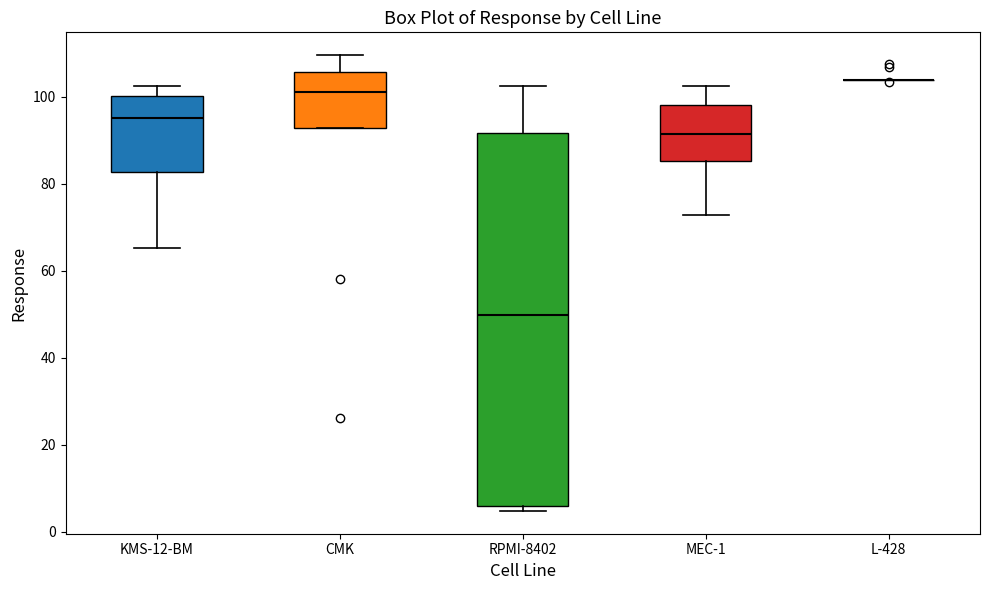

Reading left to right, read every box against the y-axis: the position of its median line, the range the box covers, and the ends of its whiskers. The values are not printed on the chart, so give them approximately, as read against the axis.

KMS-12-BM: median 96, box 82 to 100, whiskers 66 to 102
CMK: median 102, box 92 to 106, whiskers 92 to 110
RPMI-8402: median 50, box 6 to 92, whiskers 4 to 102
MEC-1: median 92, box 86 to 98, whiskers 72 to 102
L-428: box collapsed to a line at 104, whiskers 104 to 104